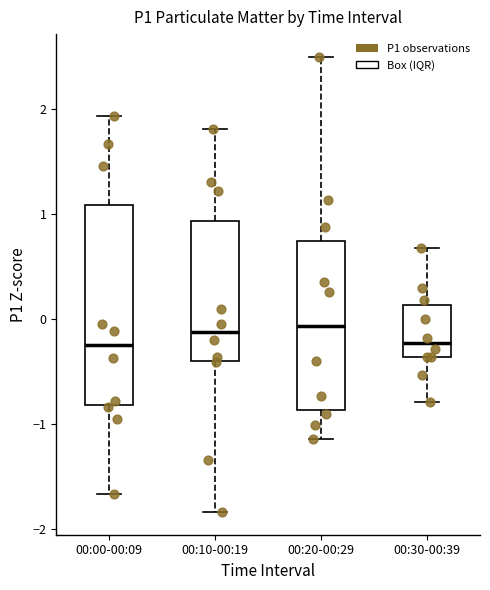

Where is the upper edge of the box for 00:10-00:19 on the y-axis? The values are not printed on the chart, so give them approximately, as read against the axis.

0.9